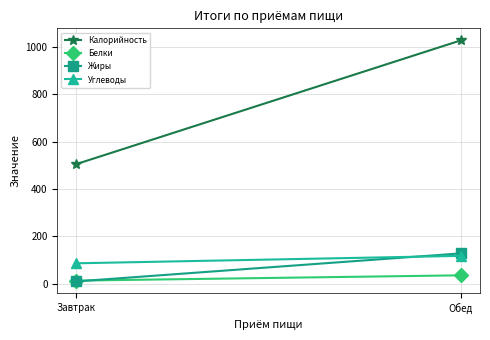

Which series changed the most between Завтрак and Обед?

Калорийность